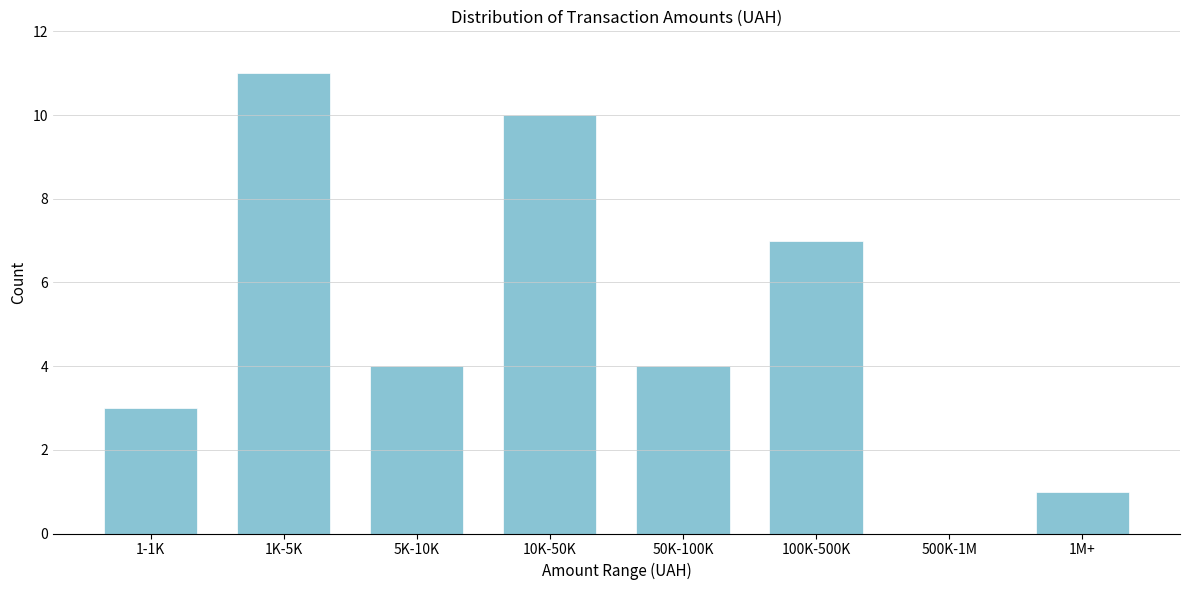

Reading right to left, transcribe all the data shown in this chart.

1M+=1	500K-1M=0	100K-500K=7	50K-100K=4	10K-50K=10	5K-10K=4	1K-5K=11	1-1K=3